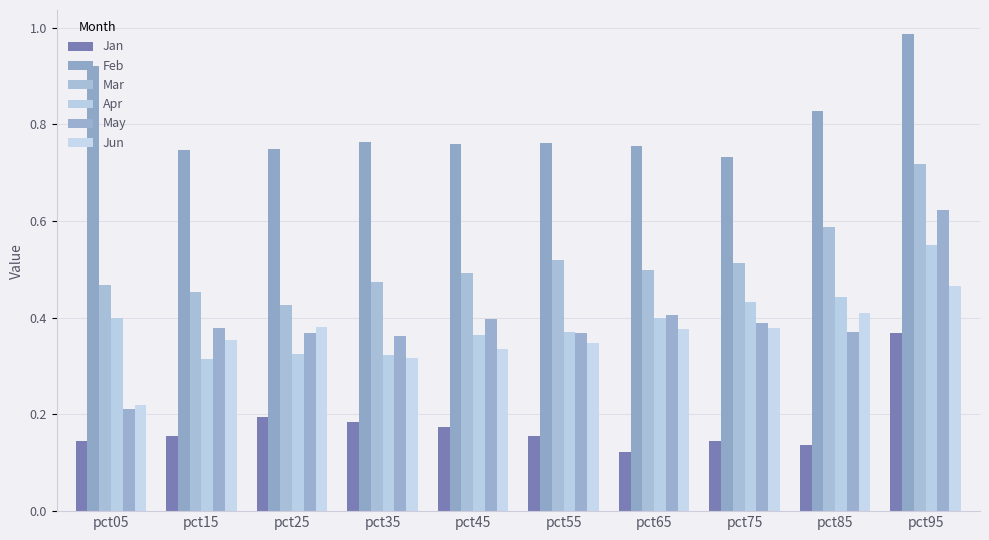

Reading left to right, extract all data points from this chart.

Jan: 0.1	0.2	0.2	0.2	0.2	0.2	0.1	0.1	0.1	0.4
Feb: 0.9	0.7	0.7	0.8	0.8	0.8	0.8	0.7	0.8	1.0
Mar: 0.5	0.5	0.4	0.5	0.5	0.5	0.5	0.5	0.6	0.7
Apr: 0.4	0.3	0.3	0.3	0.4	0.4	0.4	0.4	0.4	0.6
May: 0.2	0.4	0.4	0.4	0.4	0.4	0.4	0.4	0.4	0.6
Jun: 0.2	0.4	0.4	0.3	0.3	0.3	0.4	0.4	0.4	0.5